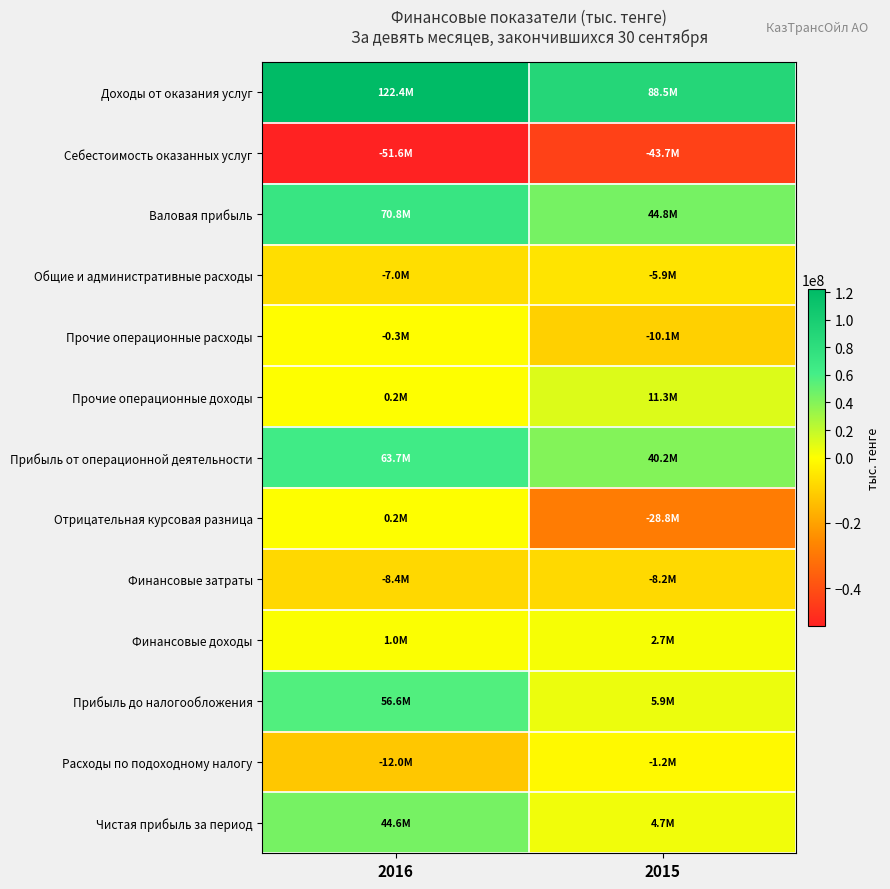

How many distinct data groups are displayed?

13